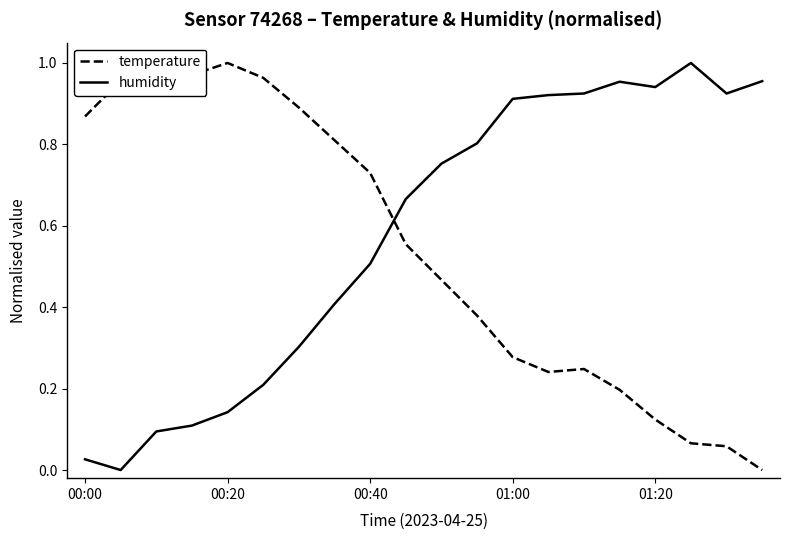

True or false: temperature and humidity intersect in this chart.

True